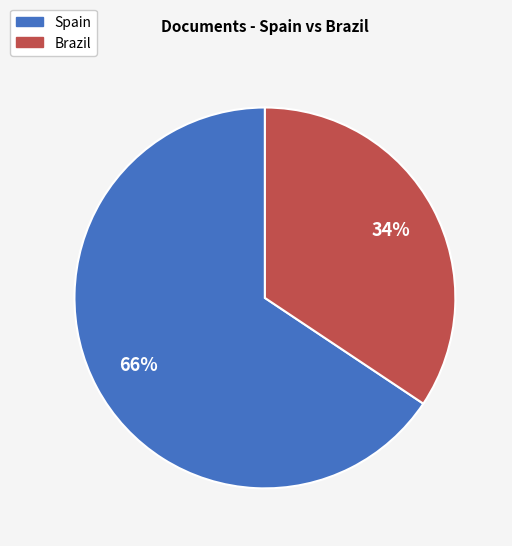

Is the sum of Brazil and Spain greater than half?

Yes